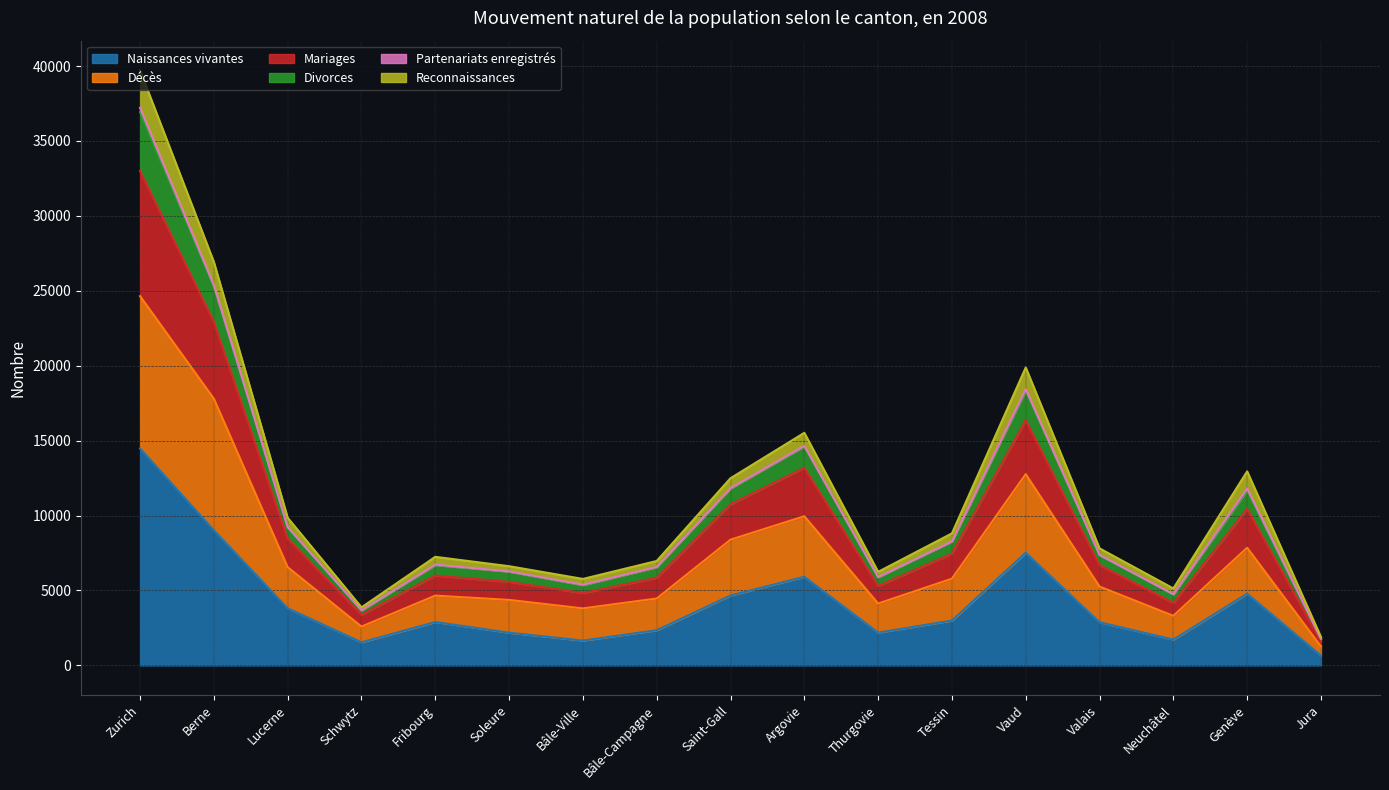

What position from the right is Vaud?

5